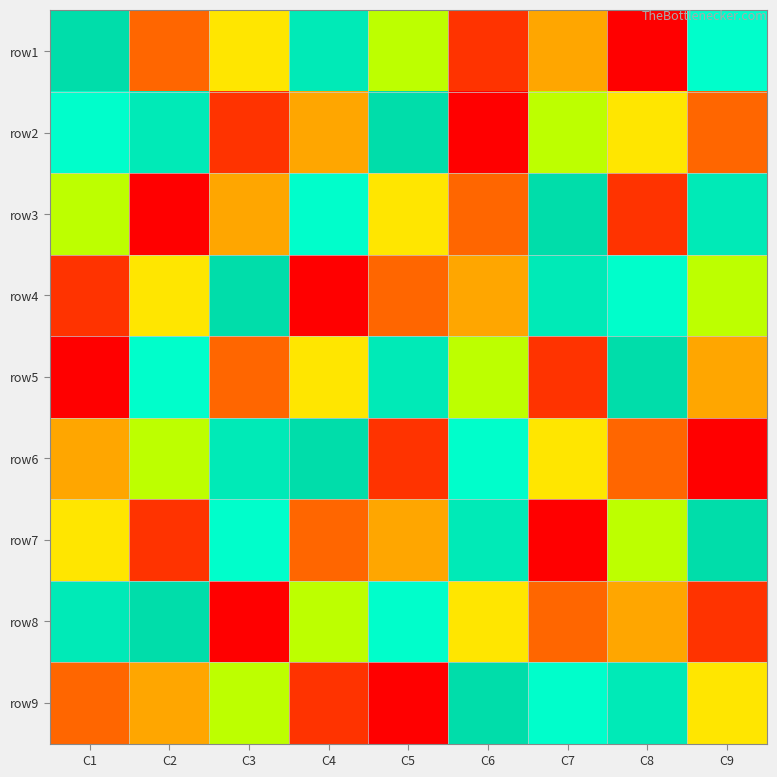

What is the total value across all series at C6?

45